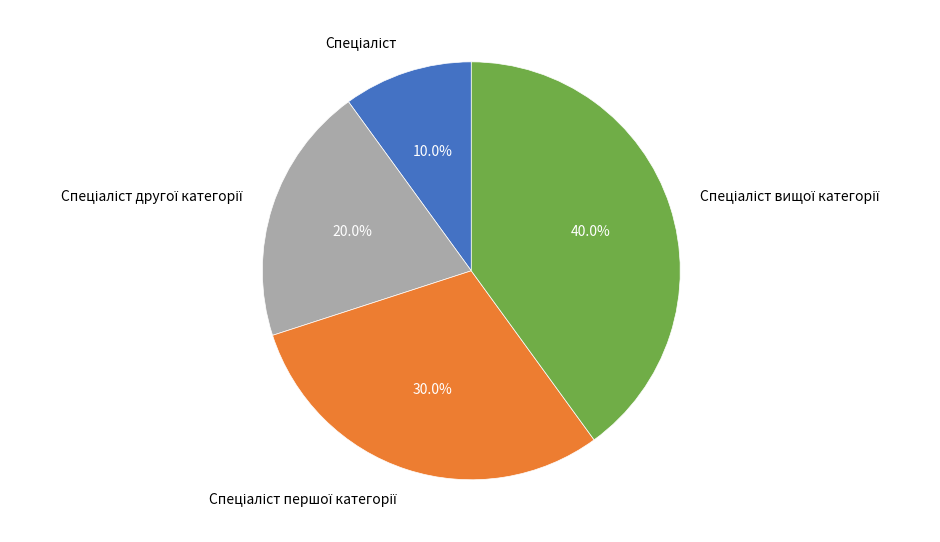

Is there any slice that represents more than half of the pie?

No